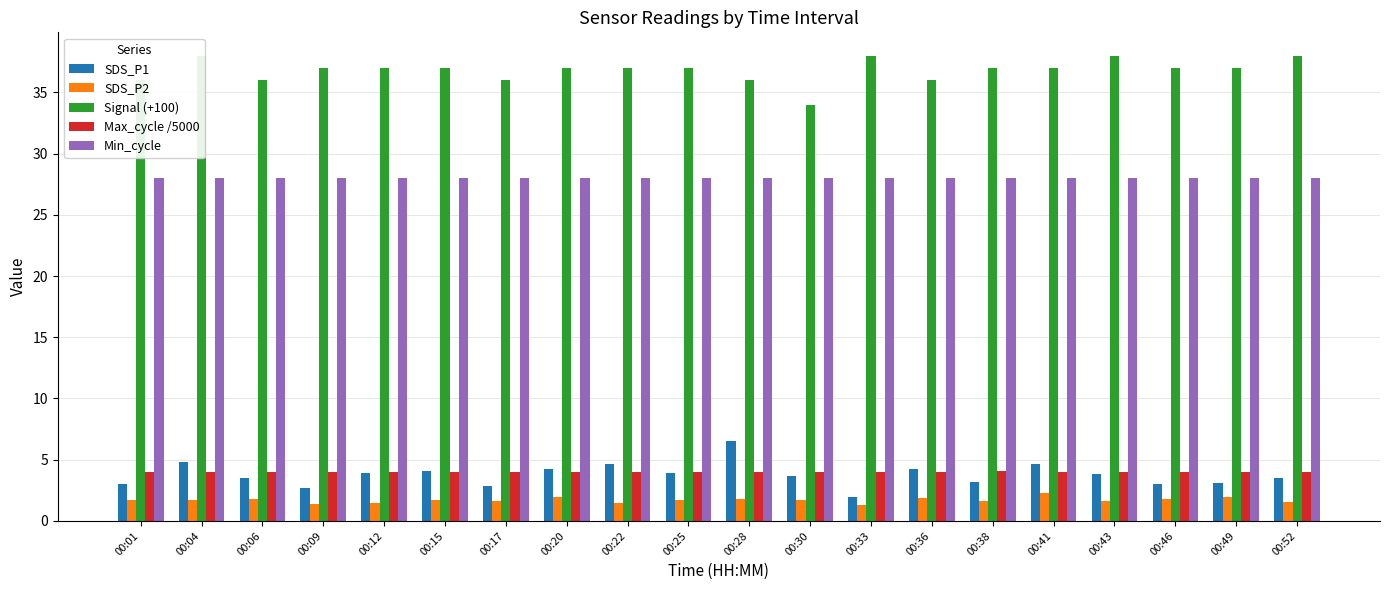

How many data points does each series have?

20